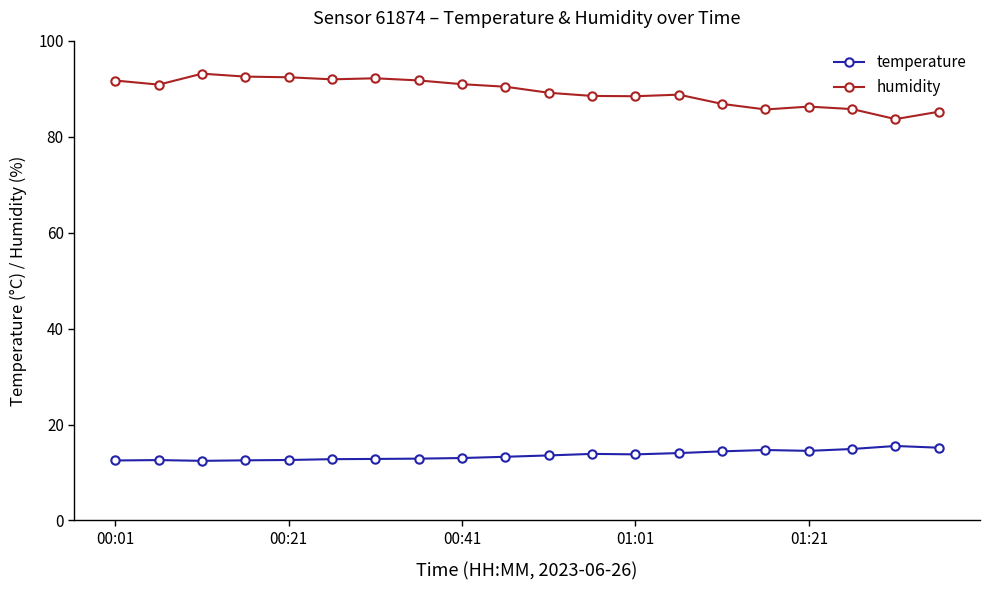

True or false: temperature has more than 2 interior local peaks.

True